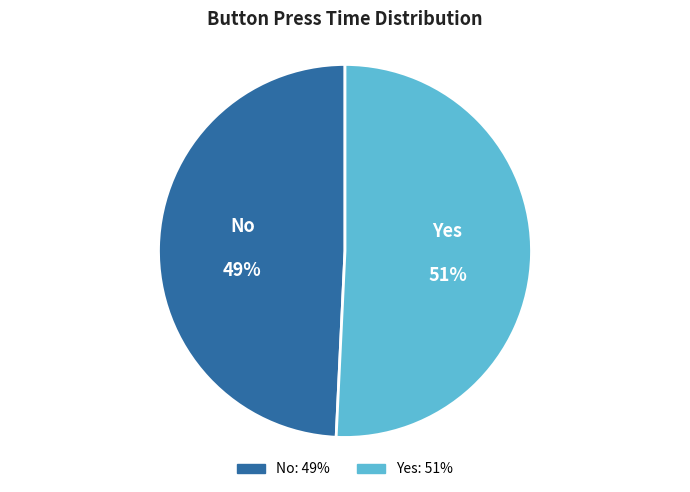

What percentage is the Yes slice, to the nearest percent?

51%